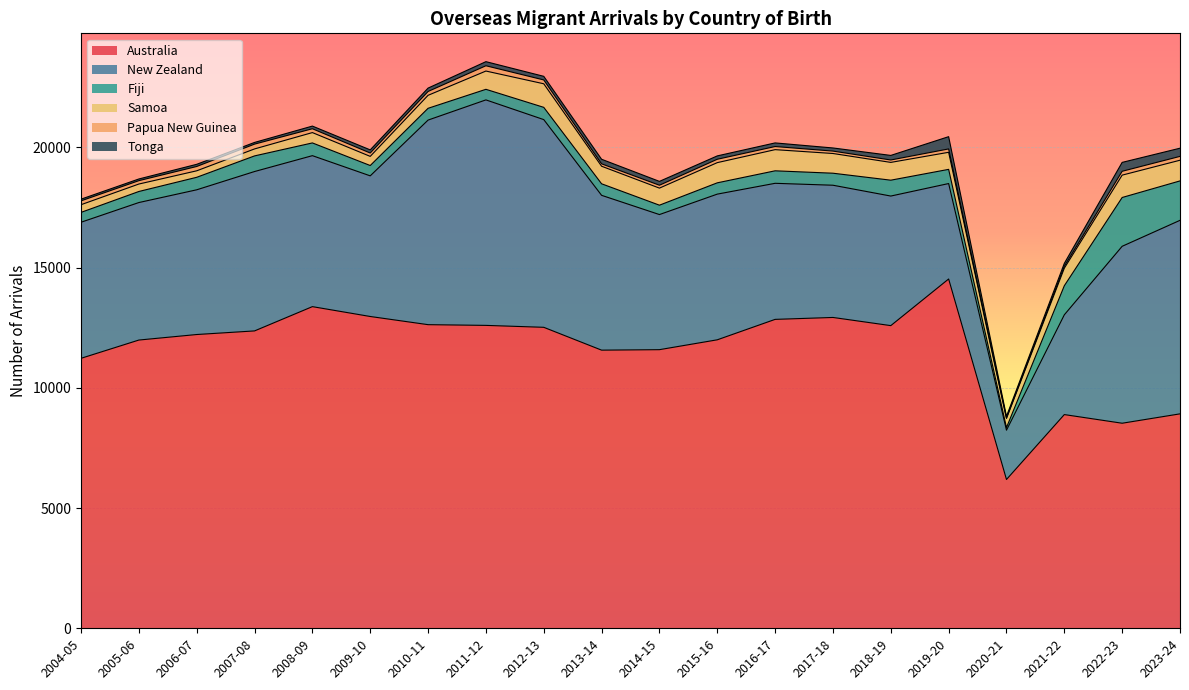

Count the number of data series in this chart.

6